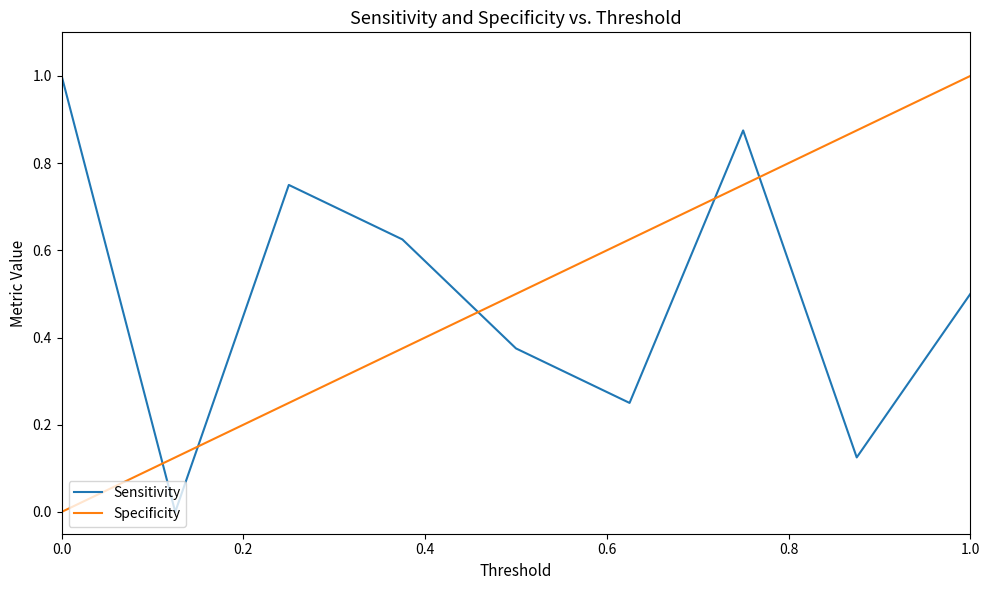

Count the number of data series in this chart.

2